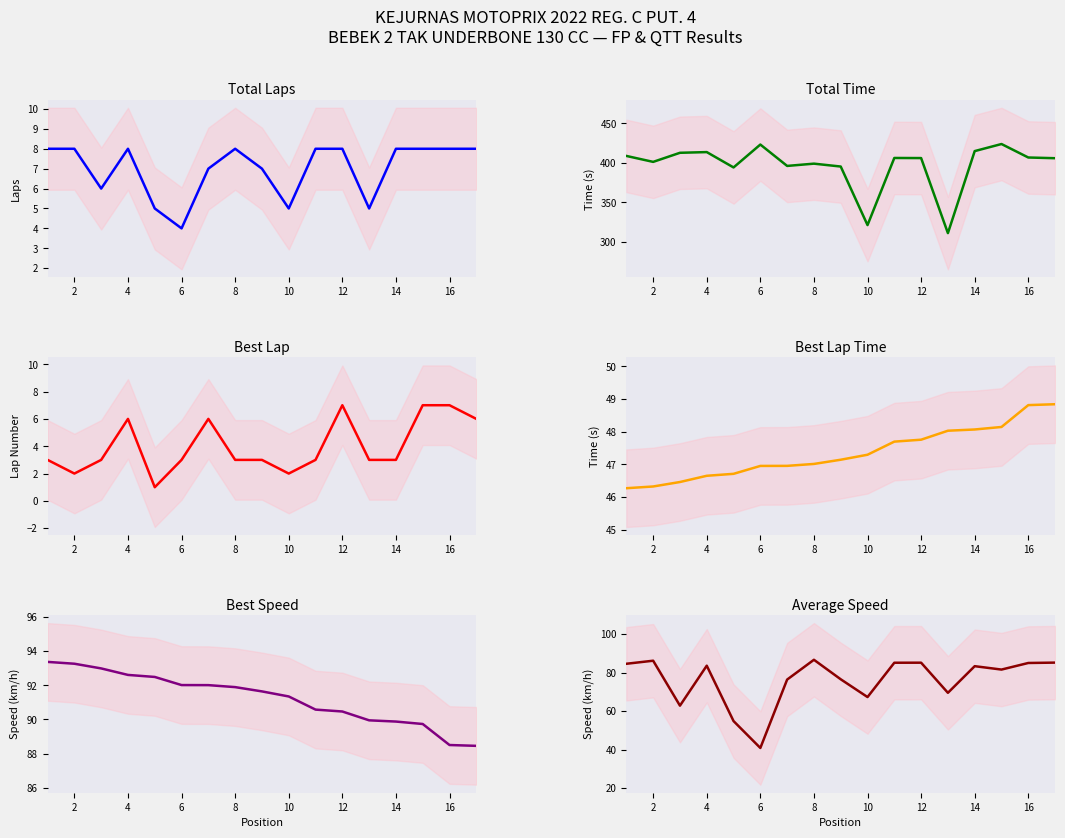

Reading right to left, list all the values displayed in this chart.

Total Laps: 8.0	8.0	8.0	8.0	5.0	8.0	8.0	5.0	7.0	8.0	7.0	4.0	5.0	8.0	6.0	8.0	8.0
Total Time: 405.8	406.7	423.8	414.9	310.9	406.0	406.1	321.1	395.3	398.9	396.1	423.2	394.1	413.6	412.7	401.2	408.7
Best Lap: 6.0	7.0	7.0	3.0	3.0	7.0	3.0	2.0	3.0	3.0	6.0	3.0	1.0	6.0	3.0	2.0	3.0
Best Lap Time: 48.8	48.8	48.1	48.1	48.0	47.8	47.7	47.3	47.1	47.0	47.0	46.9	46.7	46.6	46.5	46.3	46.3
Best Speed: 88.5	88.5	89.7	89.9	89.9	90.5	90.6	91.3	91.6	91.9	92.0	92.0	92.5	92.6	93.0	93.3	93.4
Average Speed: 85.2	85.0	81.5	83.3	69.5	85.1	85.1	67.3	76.5	86.6	76.4	40.8	54.8	83.6	62.8	86.1	84.6